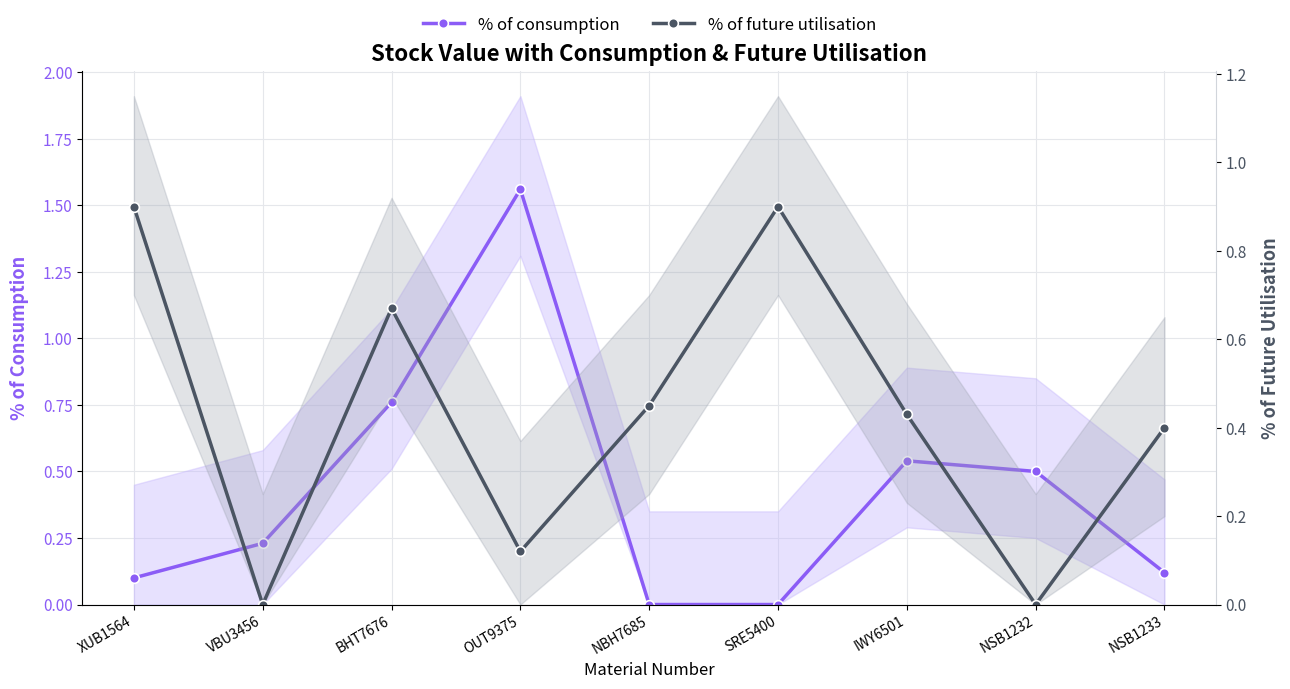

Reading left to right, extract all data points from this chart.

% of consumption: 0.1	0.2	0.8	1.6	0.0	0.0	0.5	0.5	0.1
% of future utilisation: 0.9	0.0	0.7	0.1	0.5	0.9	0.4	0.0	0.4